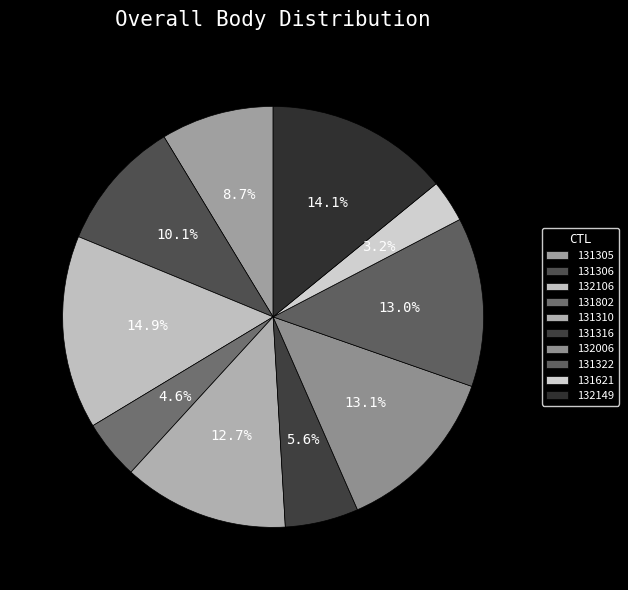

How many segments does this pie chart have?

10